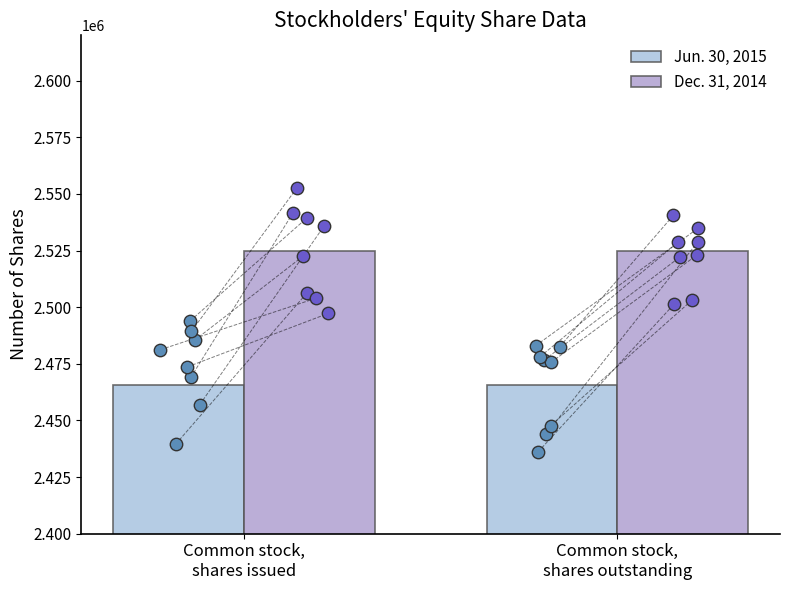

Is the value of Jun. 30, 2015 at Common stock,
shares issued greater than the value of Dec. 31, 2014 at Common stock,
shares outstanding?

No